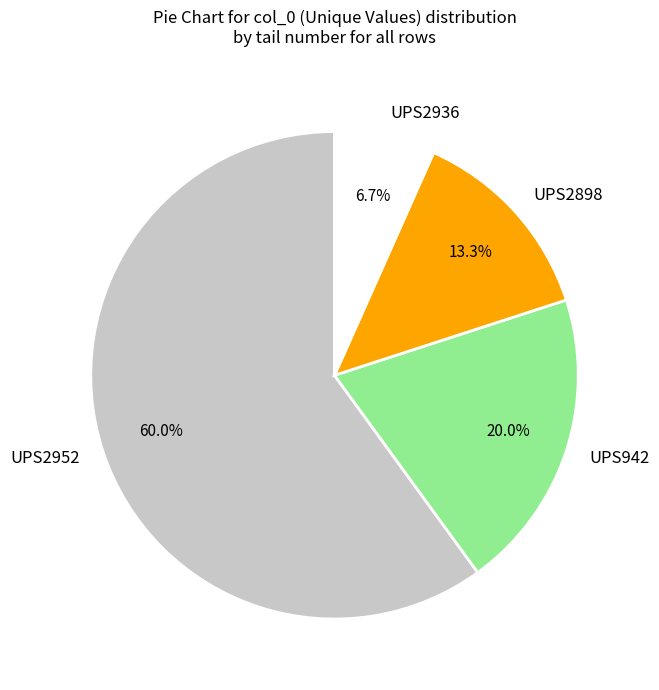

Does any single category account for the majority?

Yes